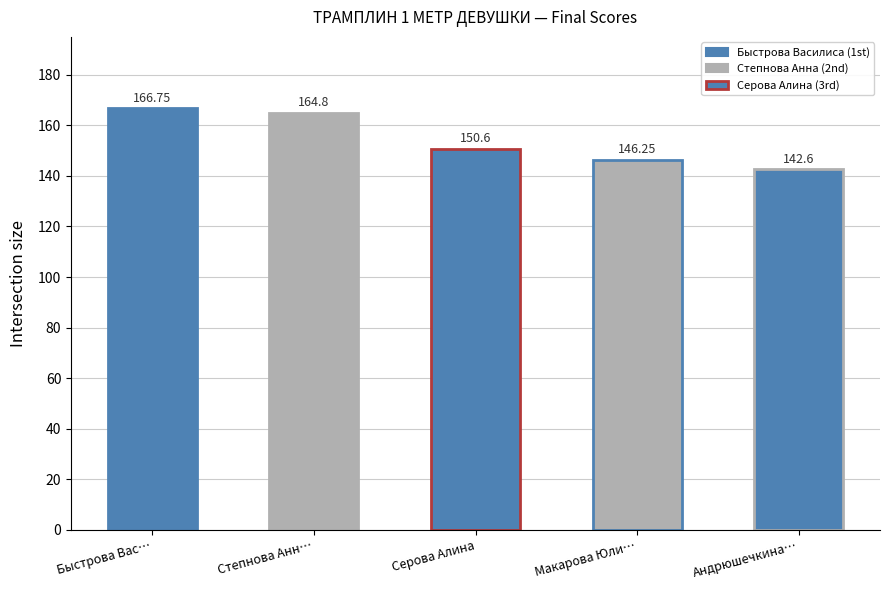

Reading left to right, list all the values displayed in this chart.

166.8	164.8	150.6	146.2	142.6